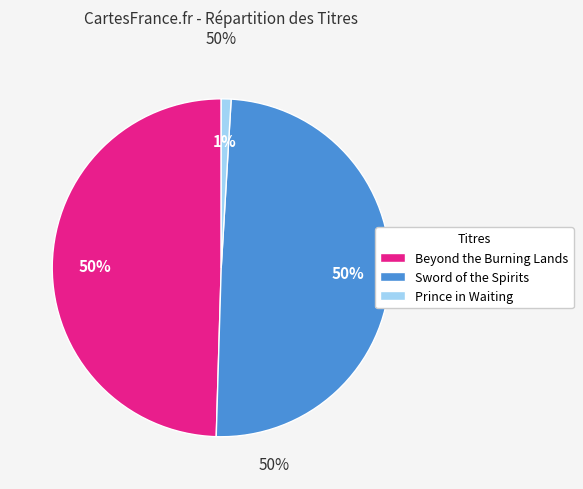

To the nearest percent, what portion does Sword of the Spirits represent?

50%